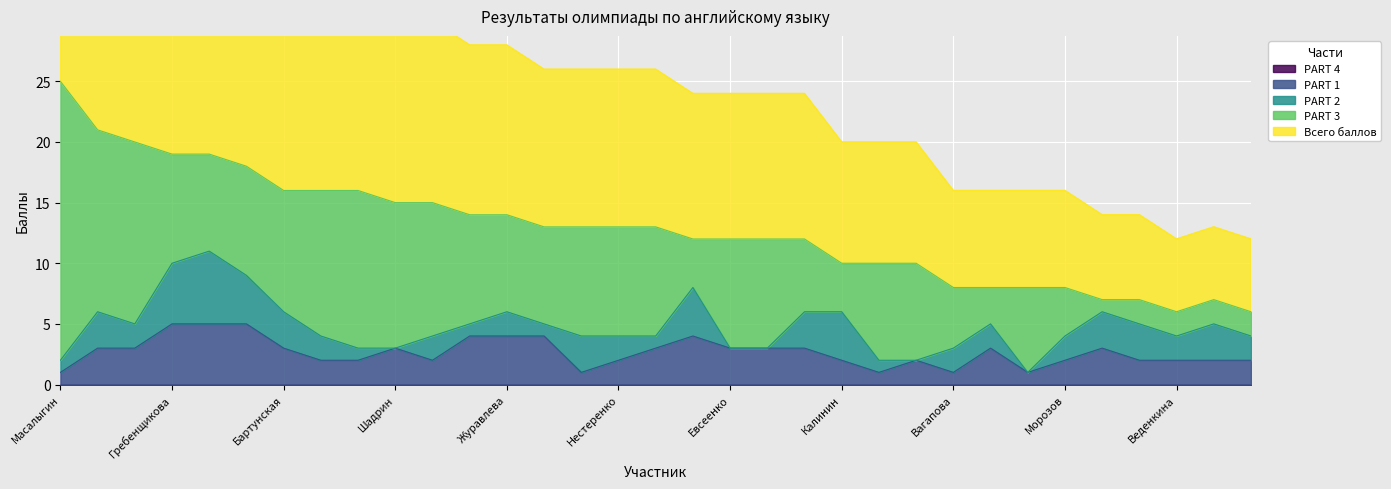

What is the label of the 31st point from the right?

Мешкова